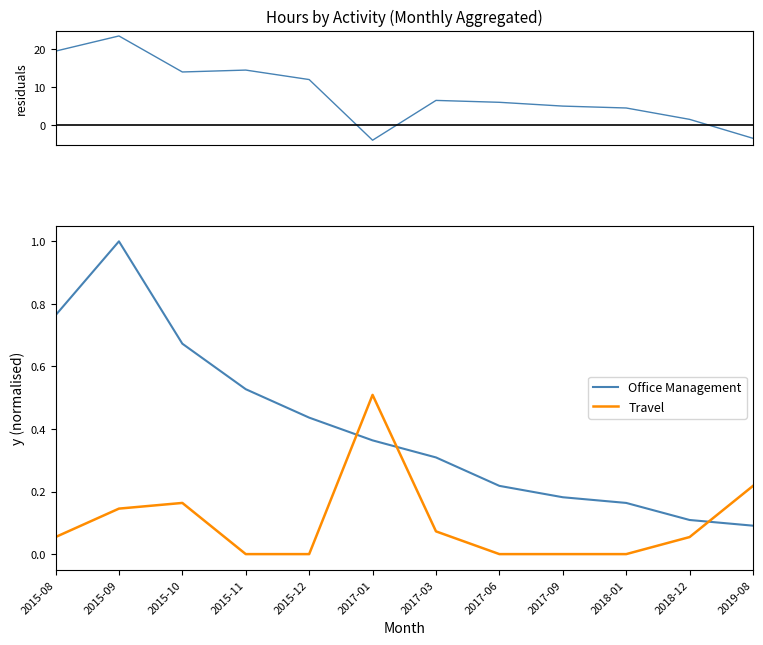

How many interior local peaks does the residuals series have?

3